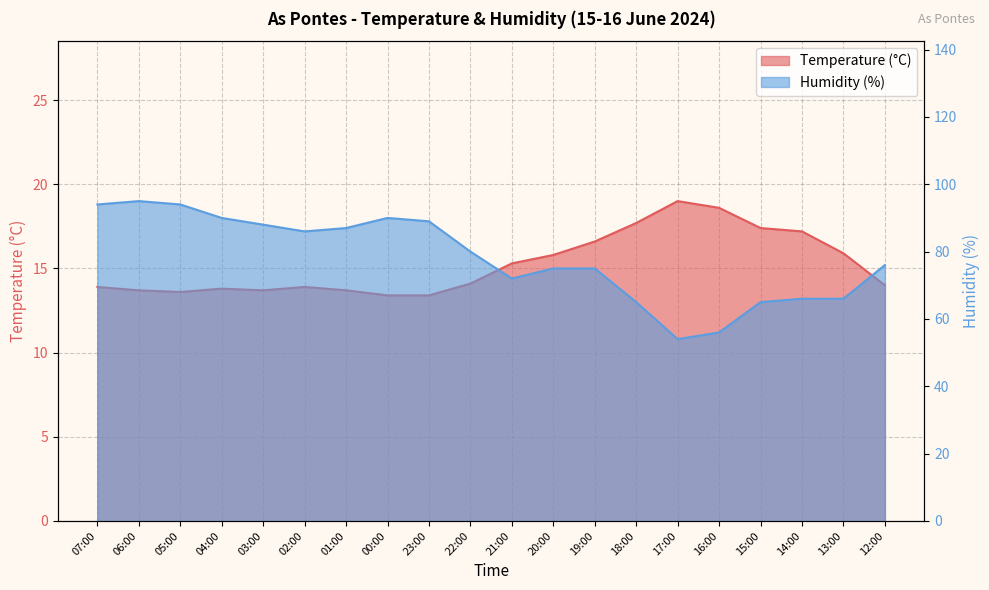

How many series are shown in this chart?

2